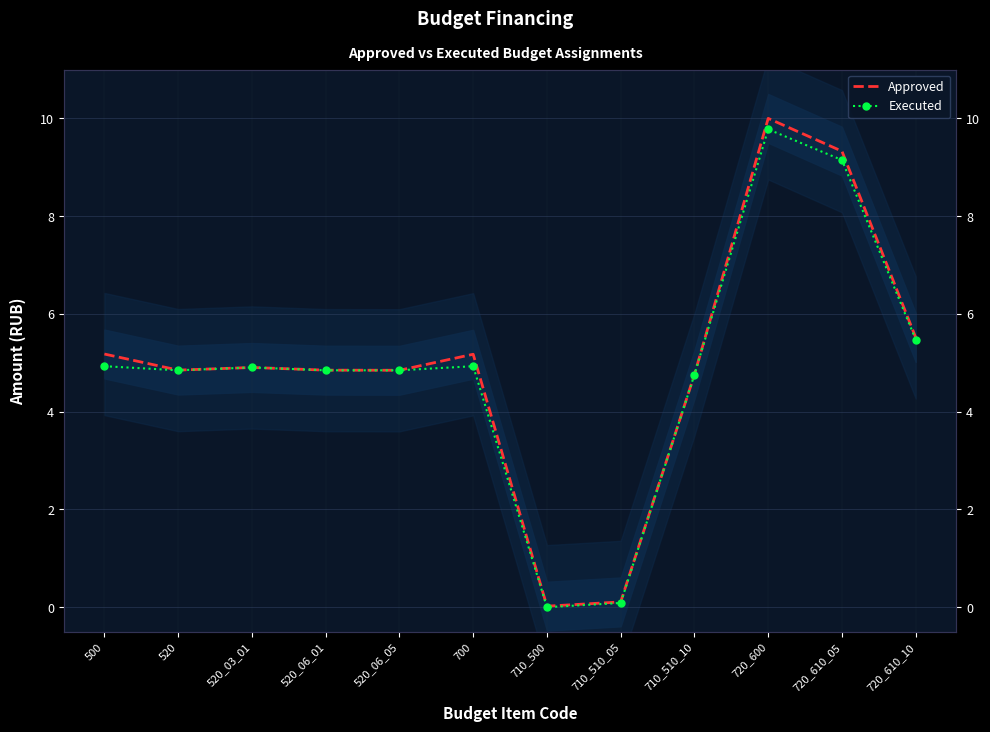

True or false: Approved and Executed cross at least once.

False